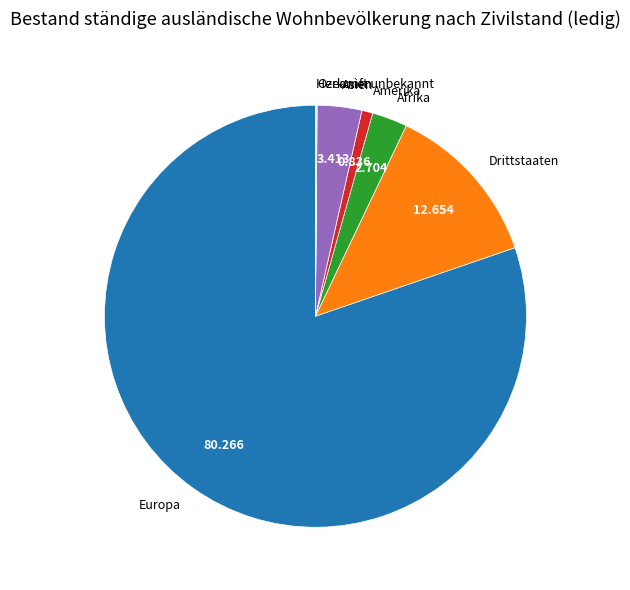

What is the largest slice in the pie chart?

Europa